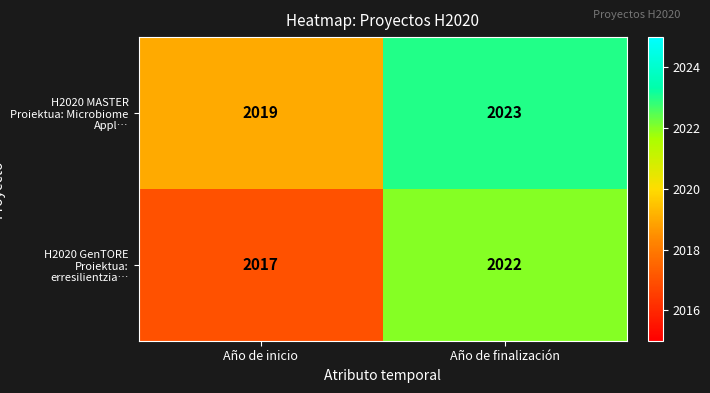

List the series in order of their peak value, highest first.

H2020 MASTER Proiektua: Microbiome Appl…, H2020 GenTORE Proiektua: erresilientzia…